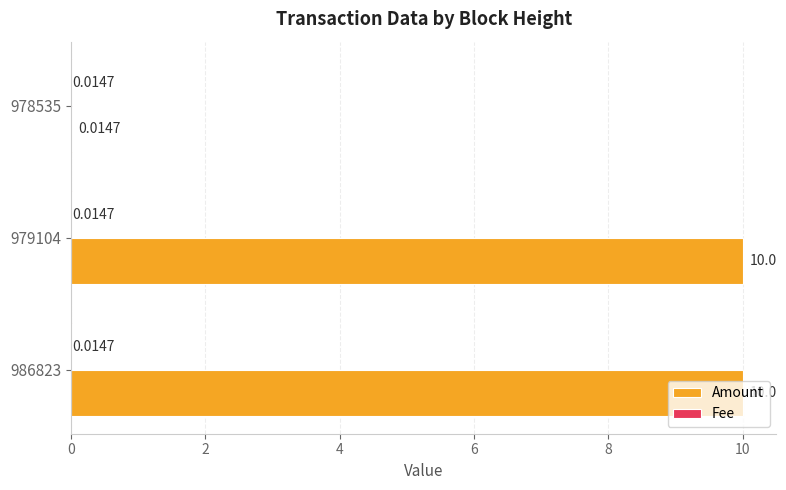

Which series has the largest total across all categories?

Amount